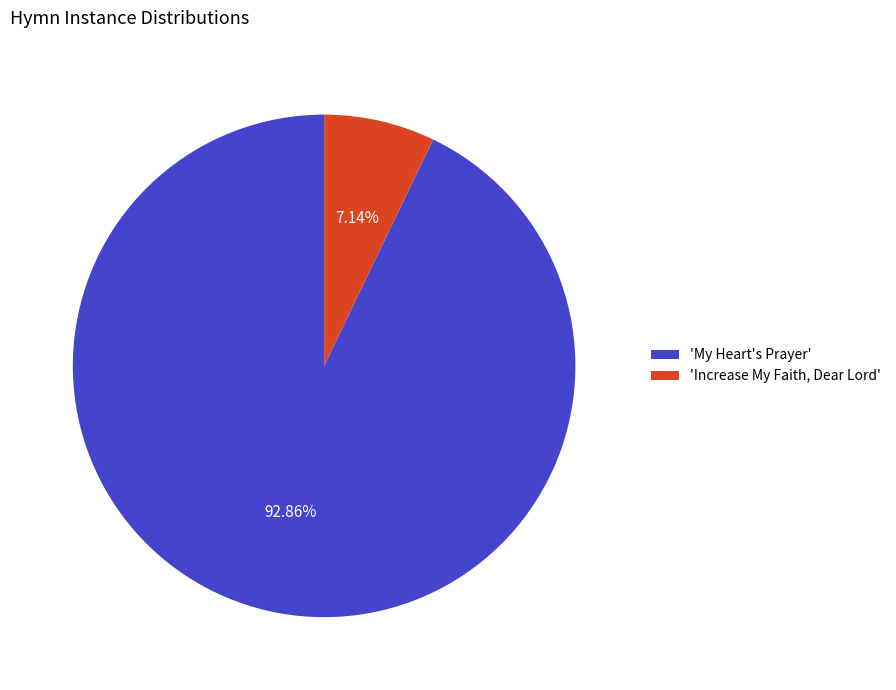

Approximately how many times larger is the value at 'My Heart's Prayer' compared to 'Increase My Faith, Dear Lord'?

13.0